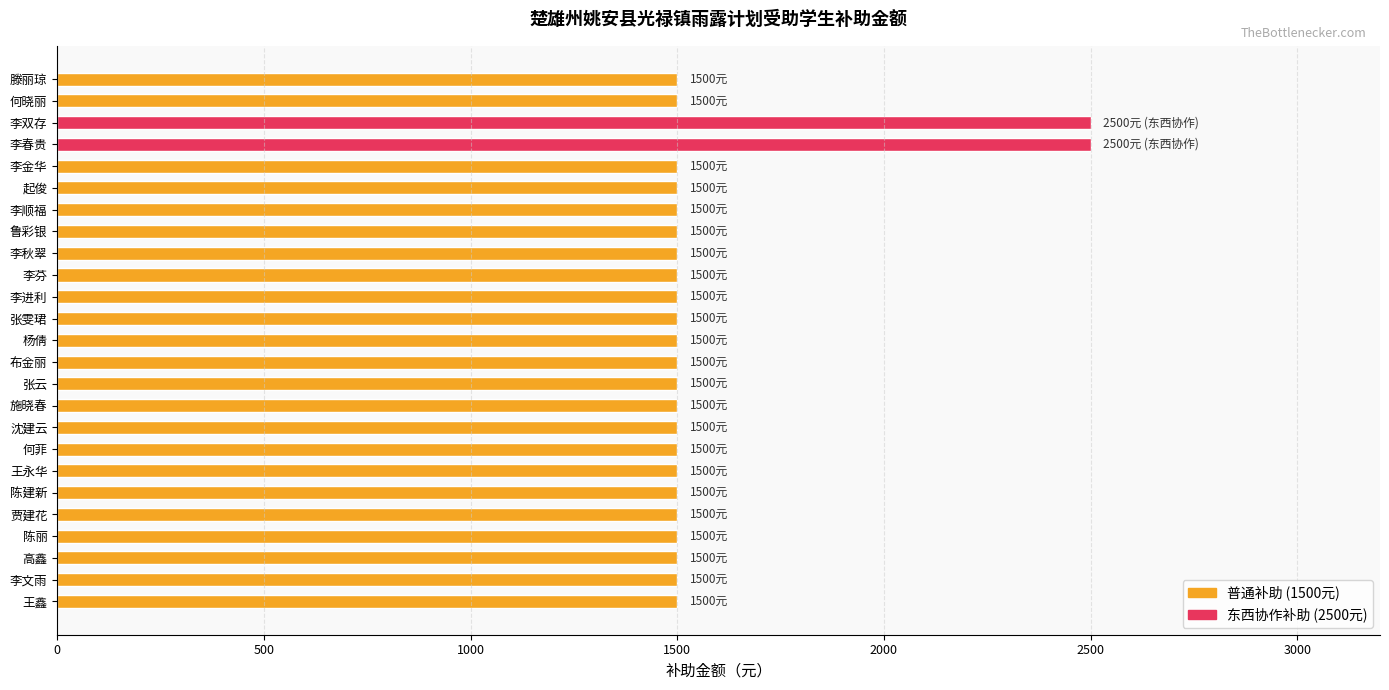

The value at 李顺福 is 2146. True or false?

False